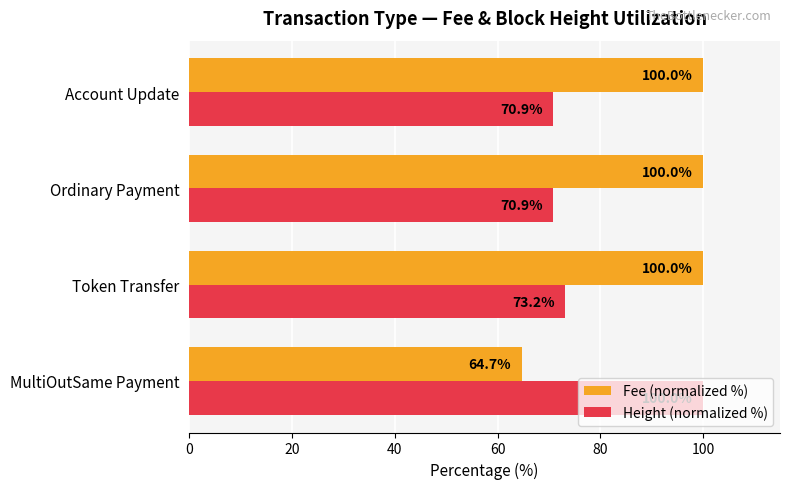

Which series changed the most between Token Transfer and Ordinary Payment?

Height (normalized %)